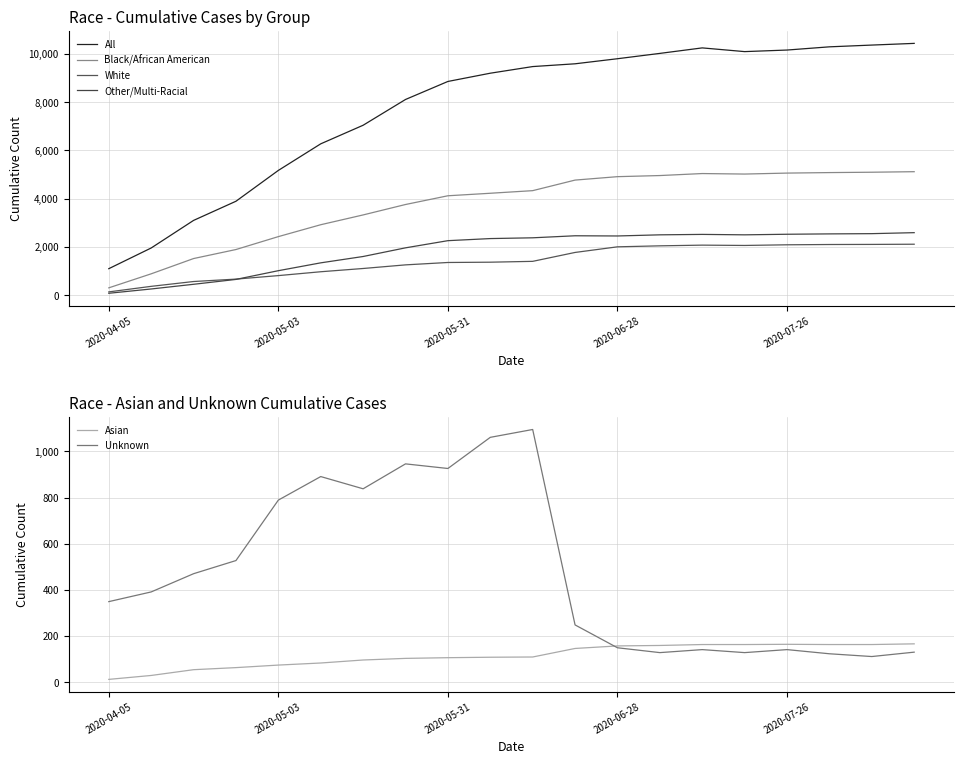

Which series has the largest range (max minus min)?

All